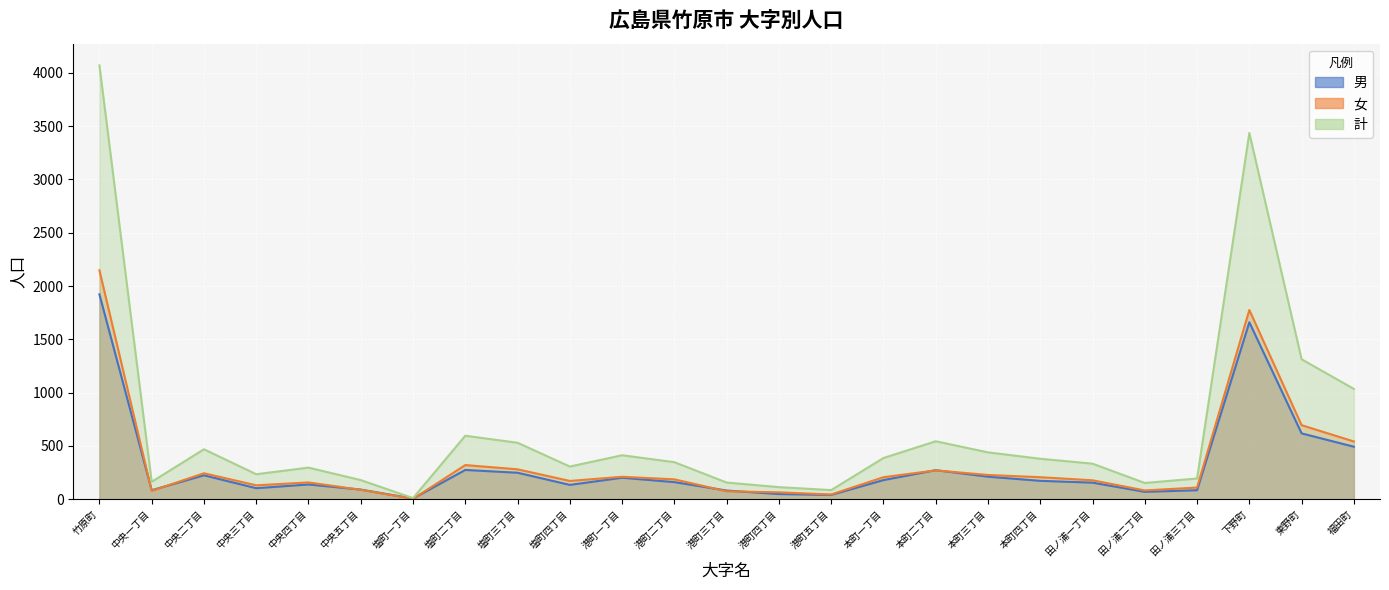

How many interior local peaks does the 女 series have?

6